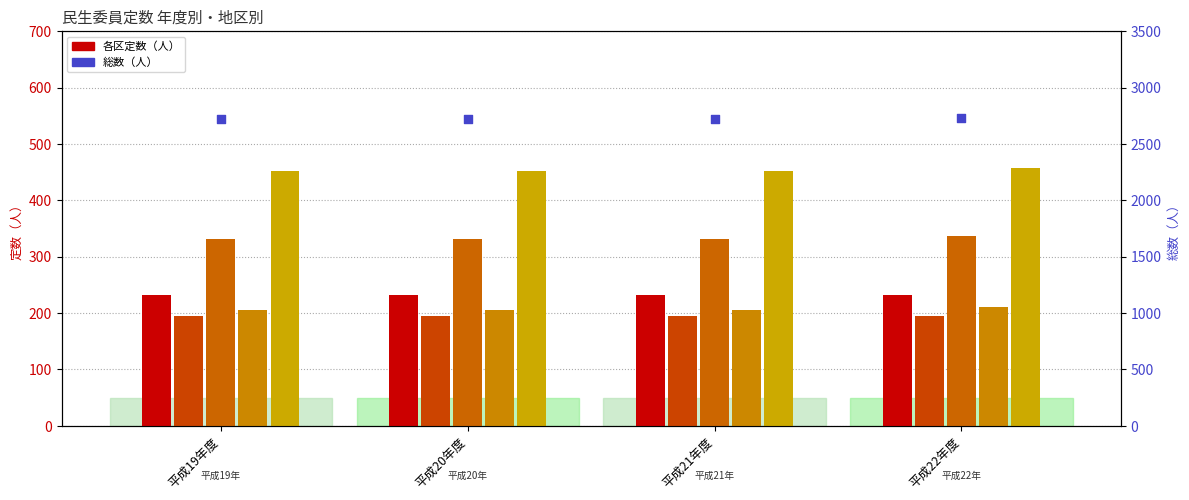

At how many categories does at least one series exceed 1928?

4